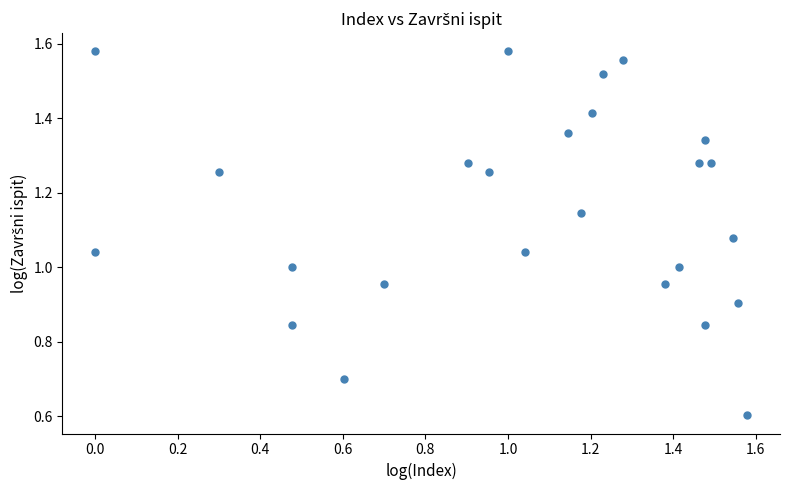

How many points are shown in the scatter plot?

25